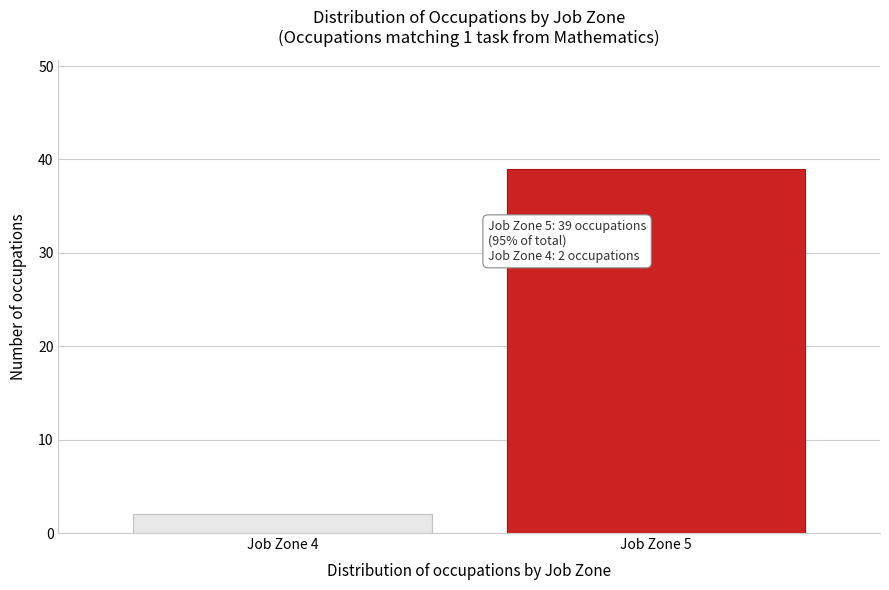

Reading left to right, extract all data points from this chart.

2	39